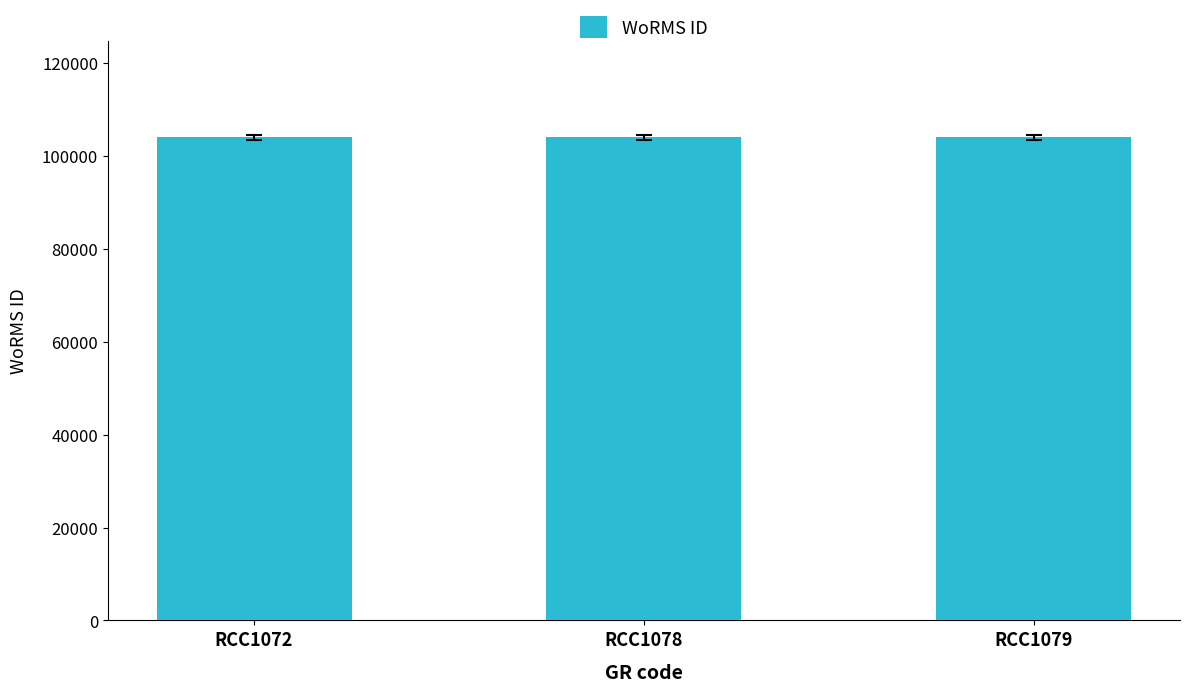

Is it true that the value at RCC1079 is 104016?

True